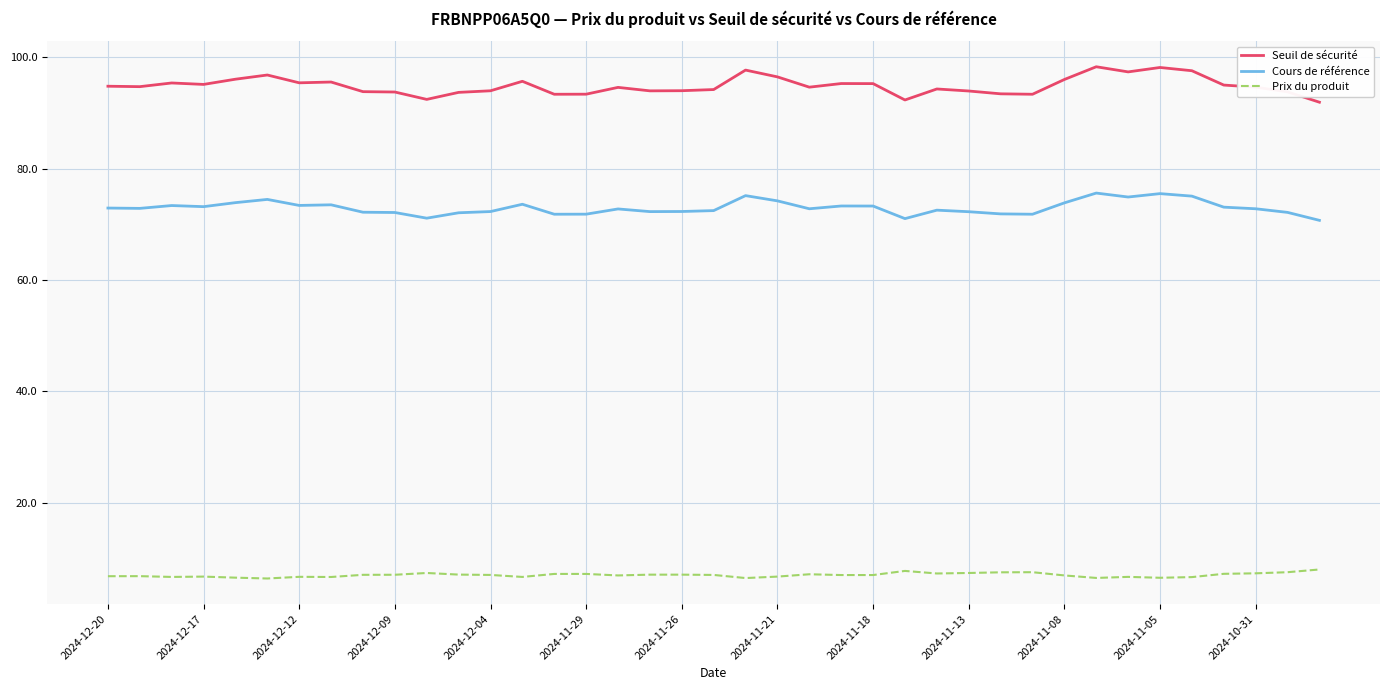

What is the difference between the maximum and minimum values in the Seuil de sécurité series?

6.4